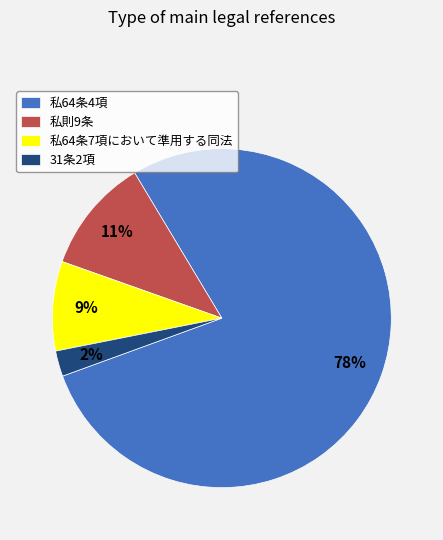

How many slices are in this pie chart?

4